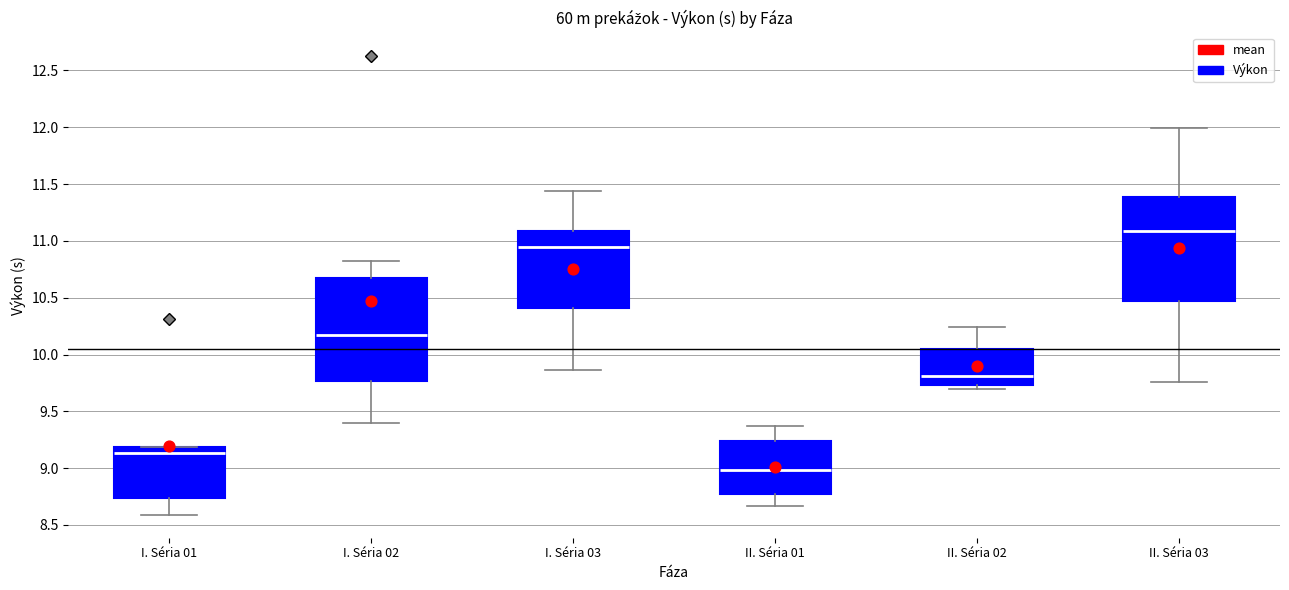

Reading left to right, transcribe this box plot: for each box, give where its median line is, the range the box spans, and where its two whiskers end, as read against the y-axis. The values are not printed on the chart, so give them approximately, as read against the axis.

I. Séria 01: median 9.15, box 8.75 to 9.20, whiskers 8.60 to 9.20
I. Séria 02: median 10.15, box 9.75 to 10.65, whiskers 9.40 to 10.80
I. Séria 03: median 10.95, box 10.40 to 11.10, whiskers 9.85 to 11.45
II. Séria 01: median 9.00, box 8.75 to 9.25, whiskers 8.65 to 9.35
II. Séria 02: median 9.80, box 9.75 to 10.05, whiskers 9.70 to 10.25
II. Séria 03: median 11.10, box 10.45 to 11.40, whiskers 9.75 to 12.00